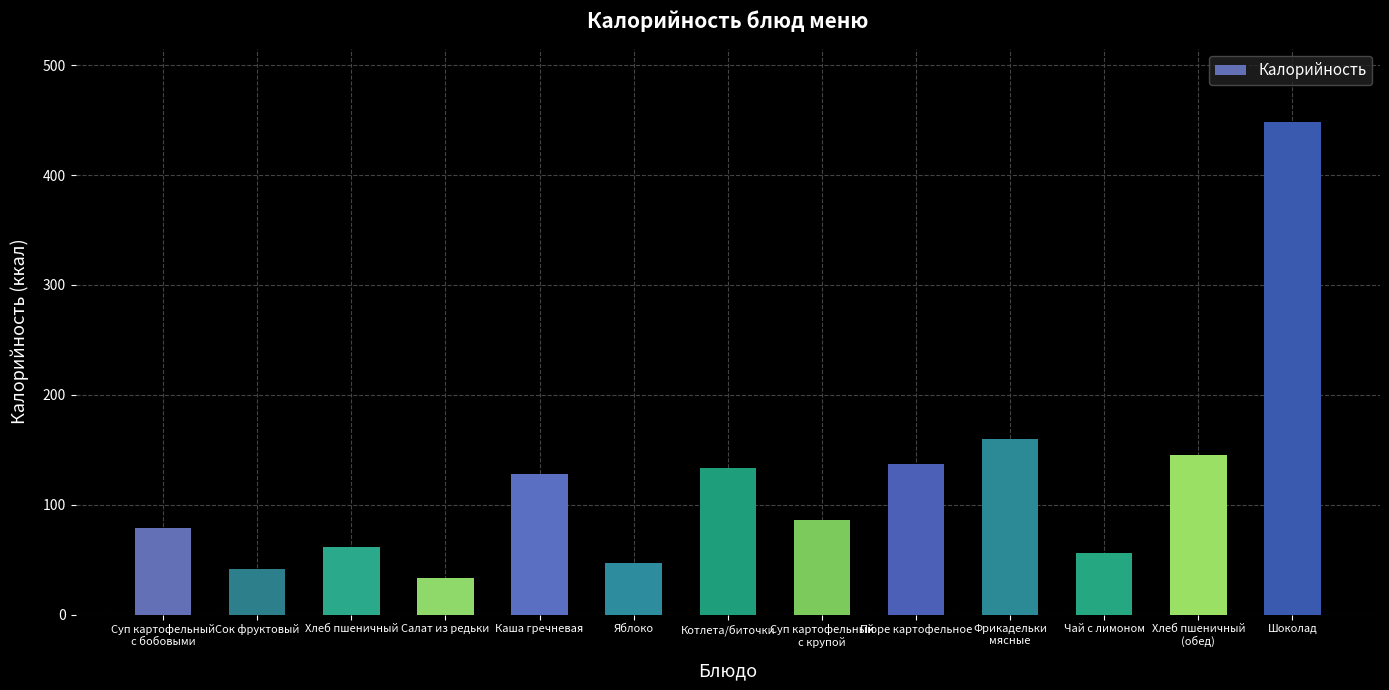

What is the label of the 5th bar from the right?

Пюре картофельное